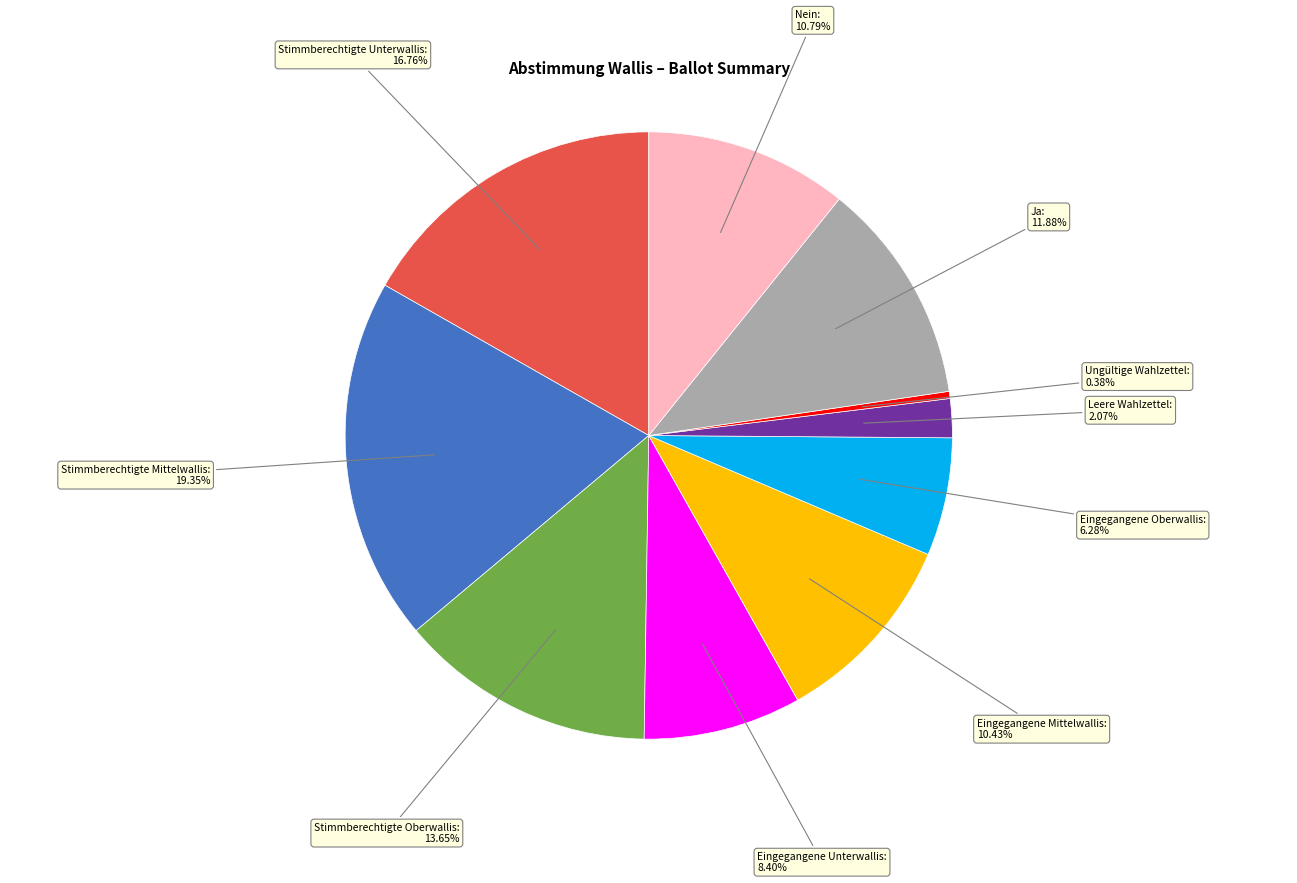

Count the number of slices in the pie.

10